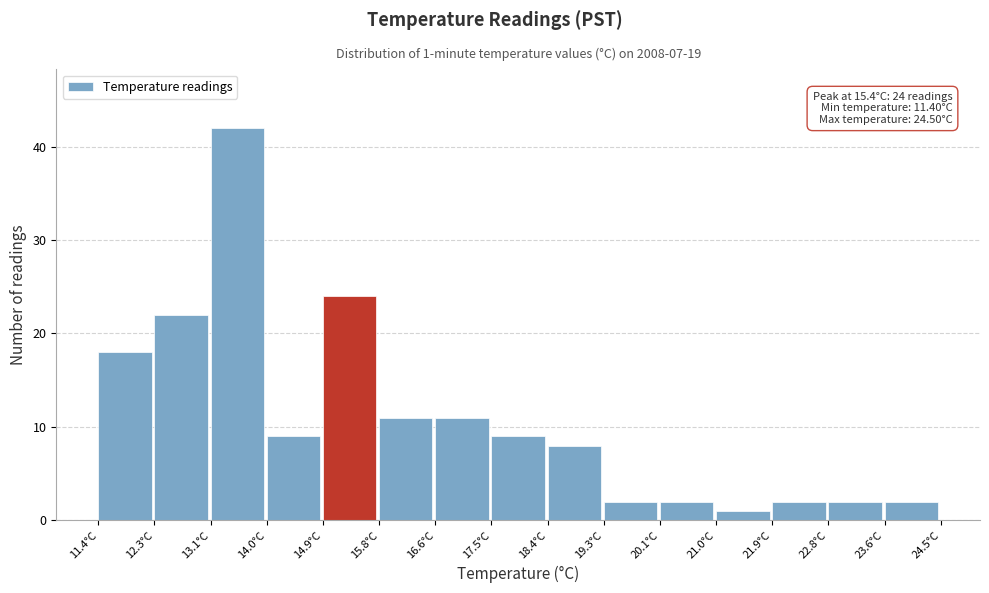

Which range on the x-axis has the tallest bar?

13.1 to 14.0